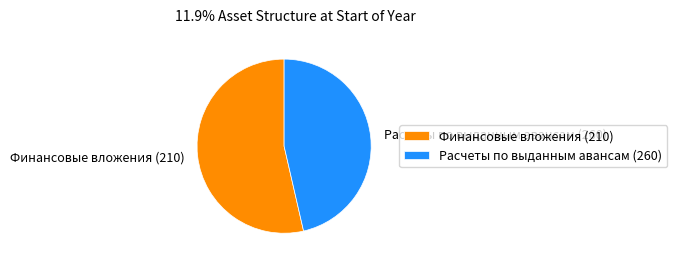

How many segments does this pie chart have?

2